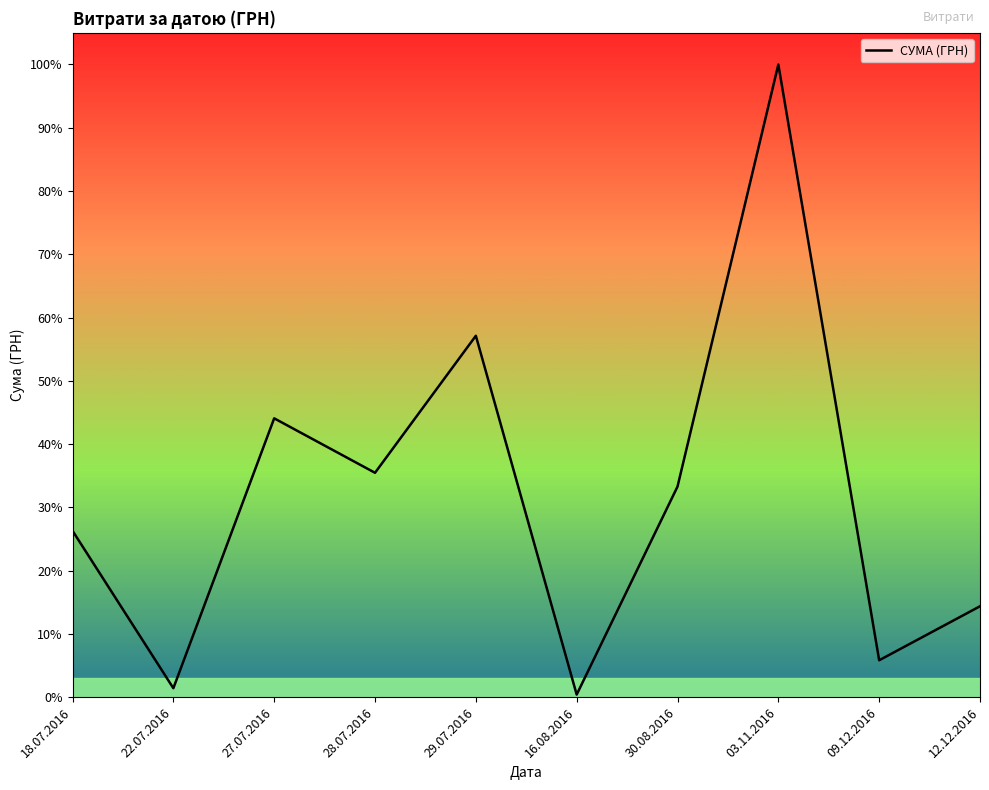

What is the sum of the values at 09.12.2016 and 30.08.2016?

58753.0